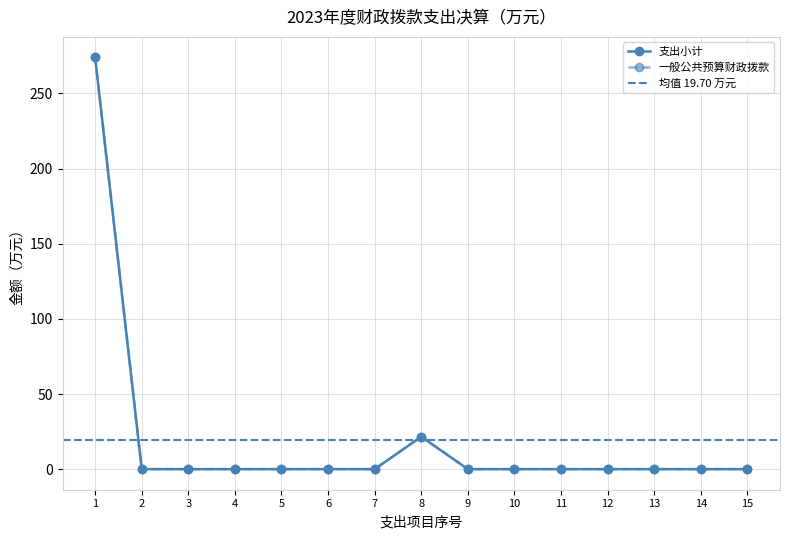

Is this an area chart (filled region under the line)?

No